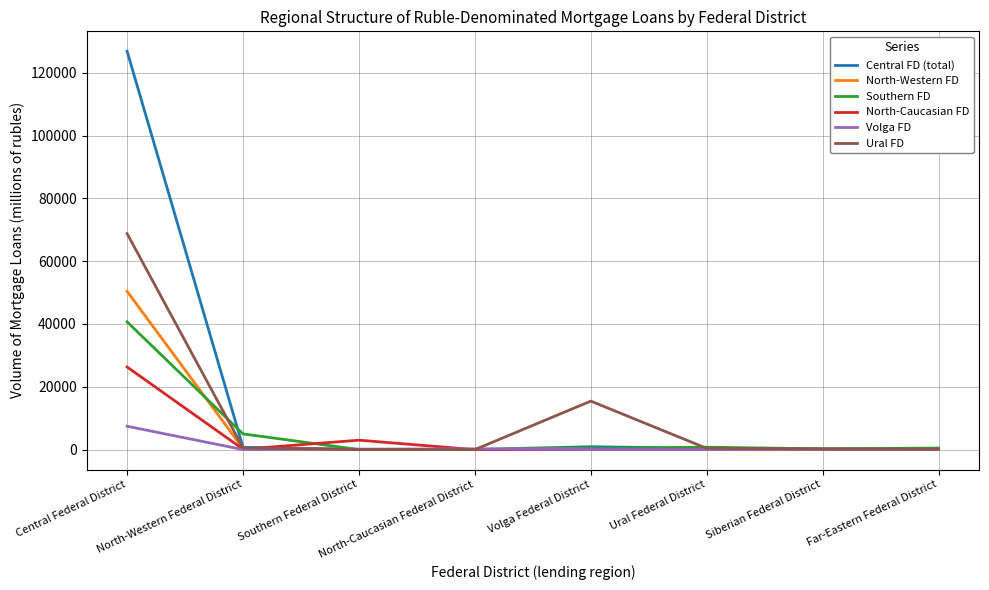

Which label corresponds to the largest value in the chart?

Central Federal District